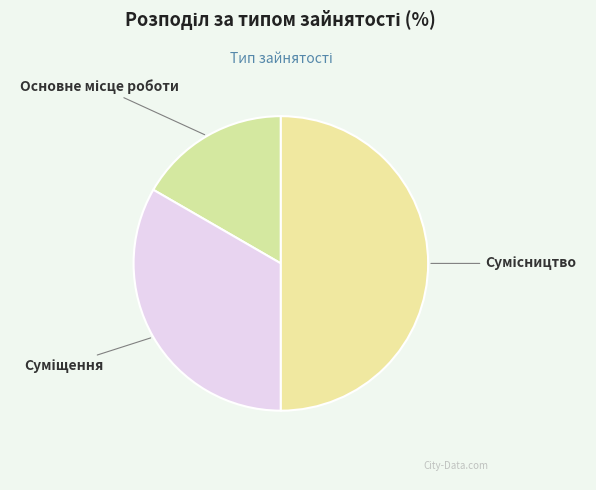

Is Суміщення the majority of the pie?

No